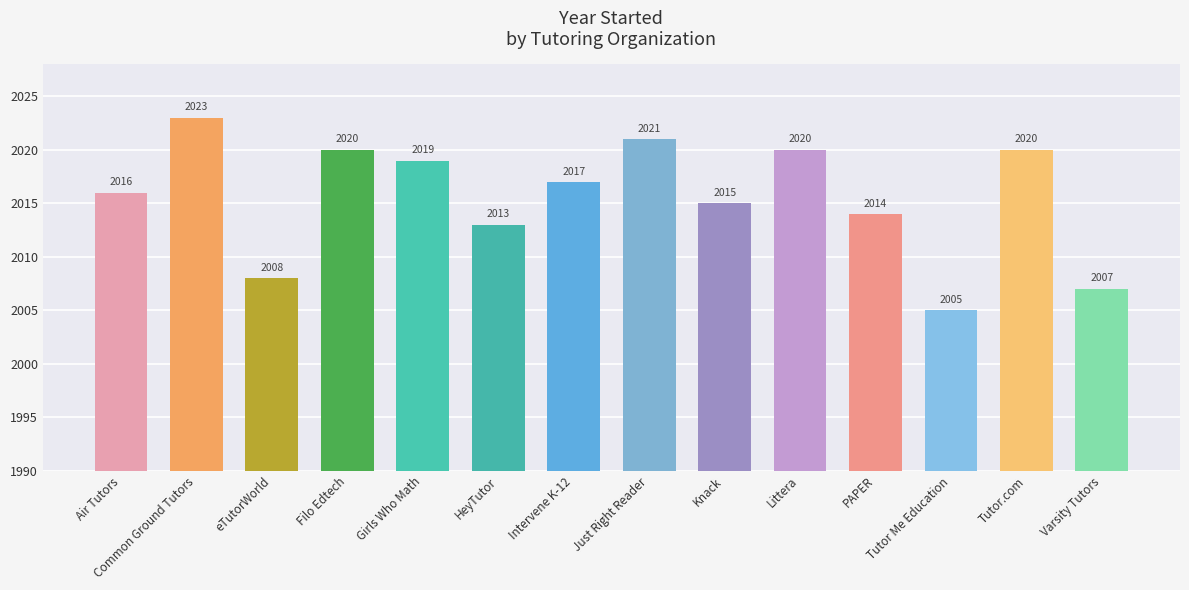

The chart shows a value of 3435 at Varsity Tutors. True or false?

False